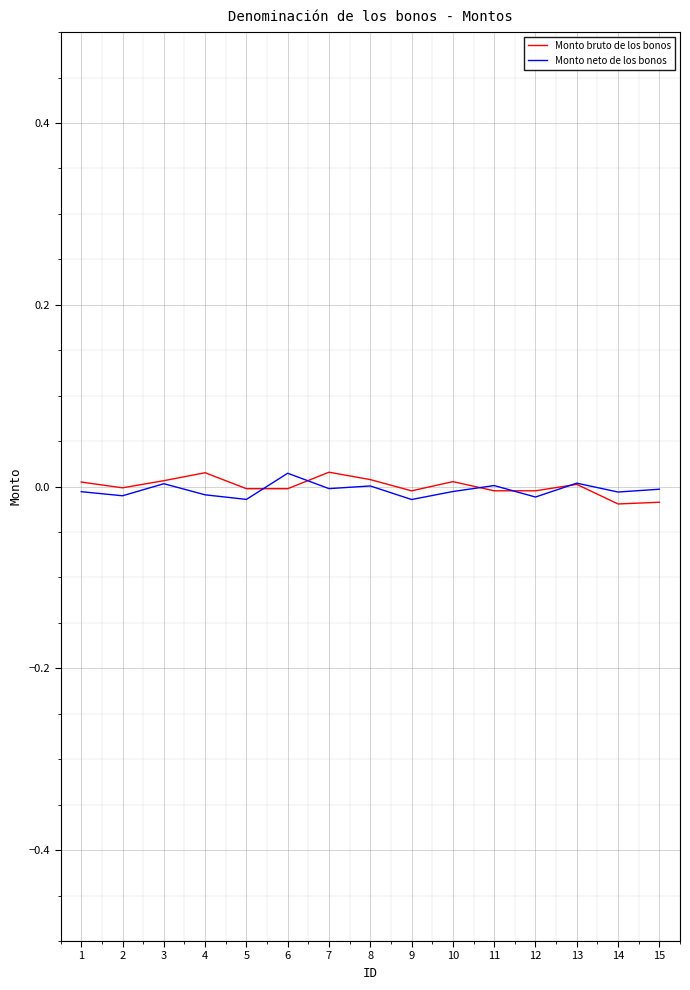

Is it true that Monto bruto de los bonos equals -0.0 at 9?

True